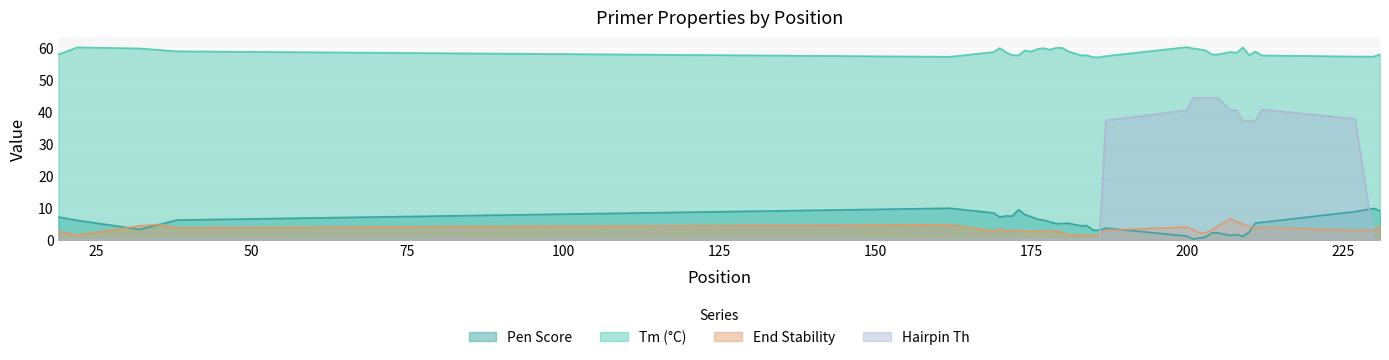

The PRIMER_RIGHT_0_END_STABILITY series shows 2.7 at 169. True or false?

True